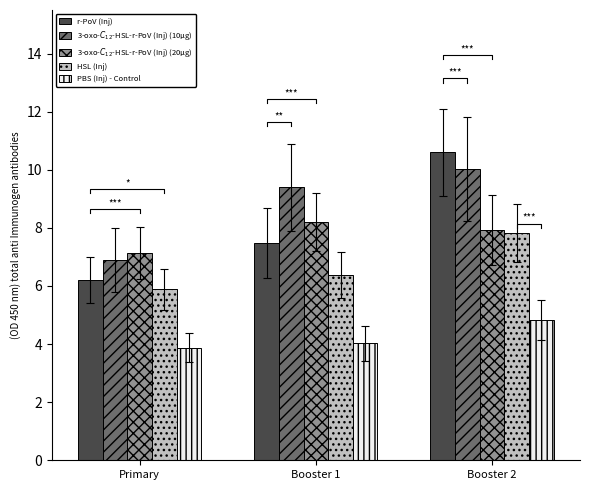

At Booster 2, list the series in order from largest to smallest.

r-PoV (Inj), 3-oxo-$C_{12}$-HSL-r-PoV (Inj) (10μg), 3-oxo-$C_{12}$-HSL-r-PoV (Inj) (20μg), HSL (Inj), PBS (Inj) - Control